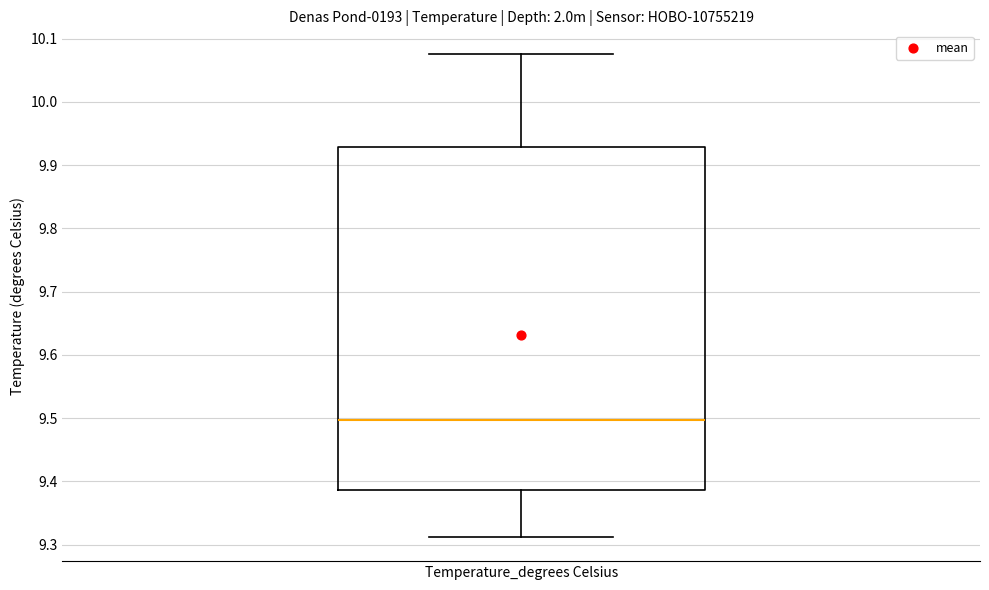

Read this box plot against the y-axis: the position of the median line, the range covered by the box, and the ends of both whiskers. The values are not printed on the chart, so give them approximately, as read against the axis.

median 9.50, box 9.39 to 9.93, whiskers 9.31 to 10.08